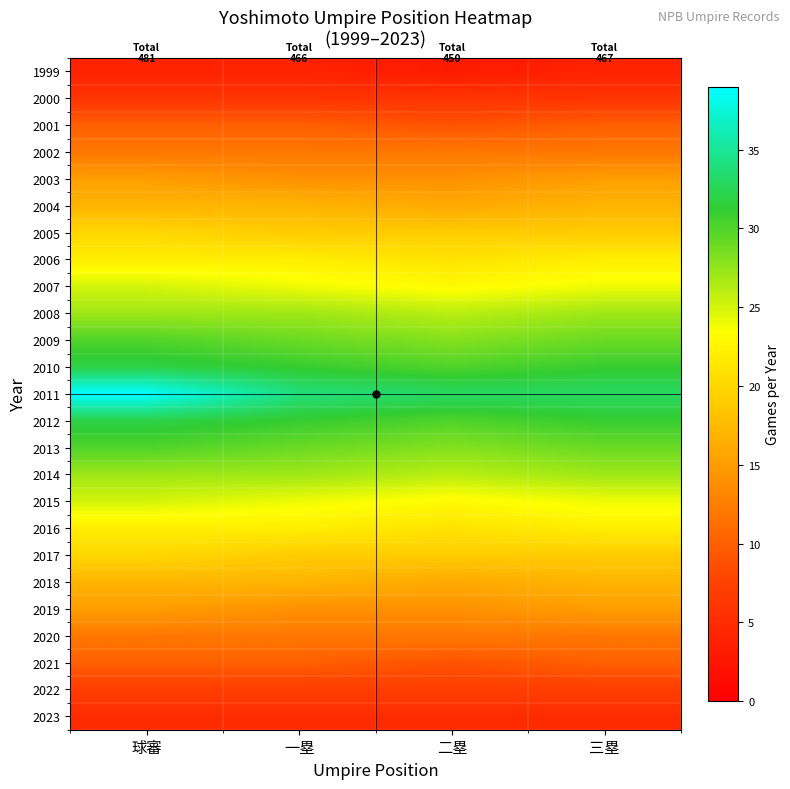

What is the total value across all series at 球審?

481